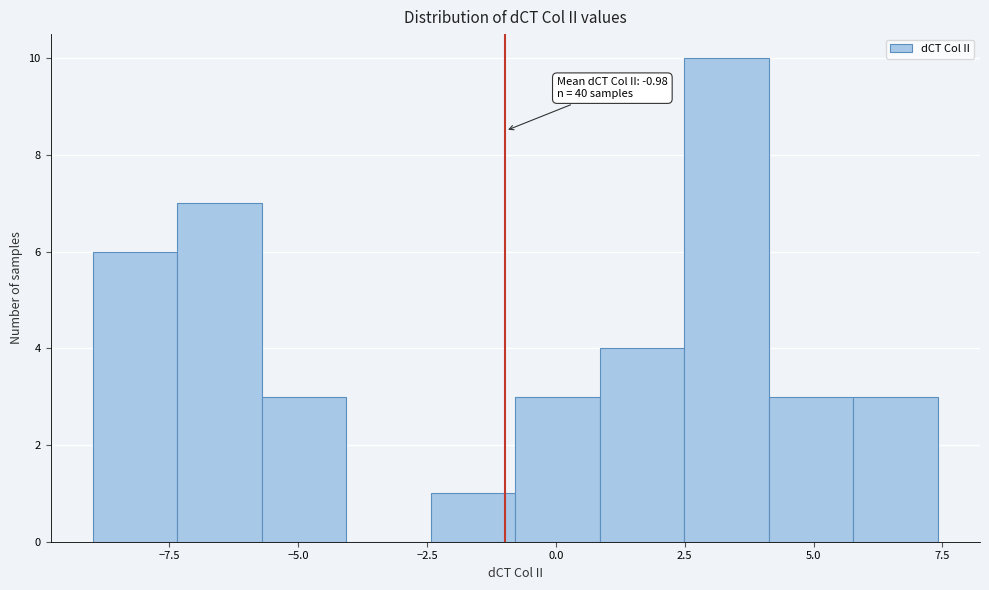

Read against the x-axis, roughly where is the centre of the tallest bar?

3.5